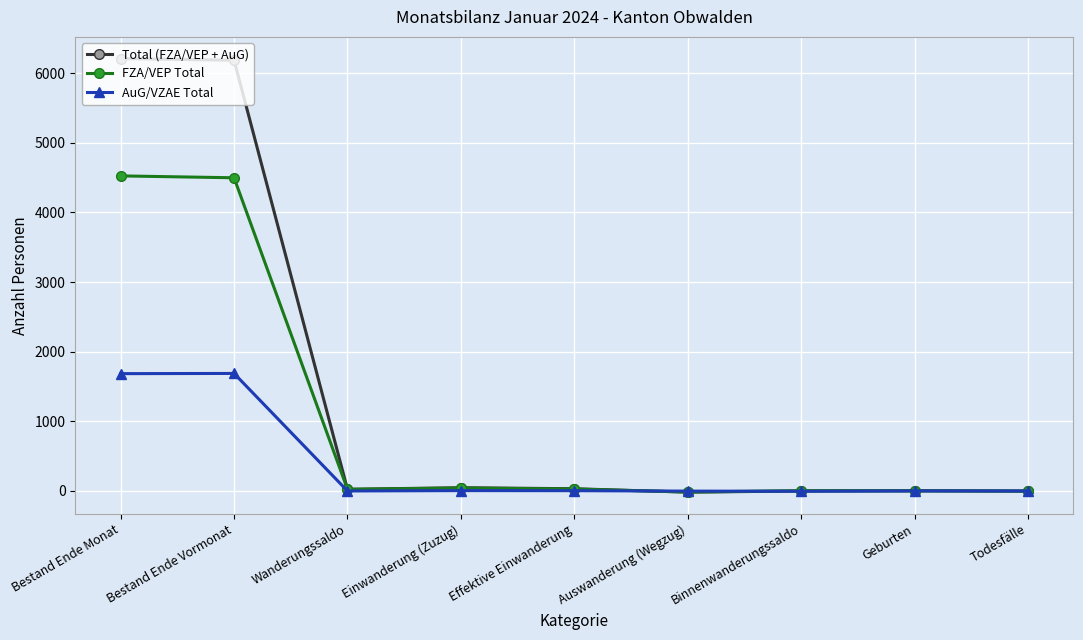

What is the label of the 4th point from the right?

Auswanderung (Wegzug)